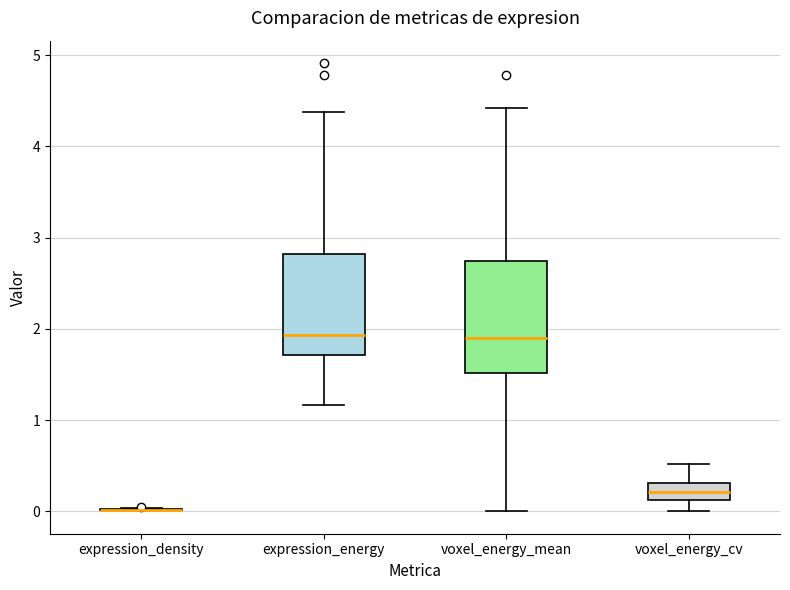

Comparing the boxes themselves (not the whiskers), which one is the tallest?

voxel_energy_mean